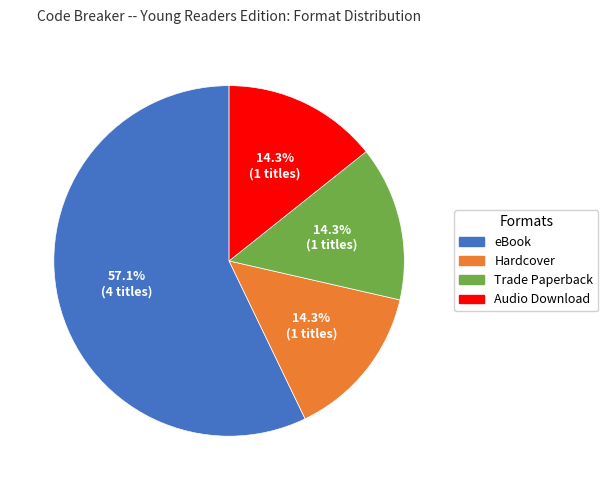

To the nearest percent, what portion does Hardcover represent?

14%